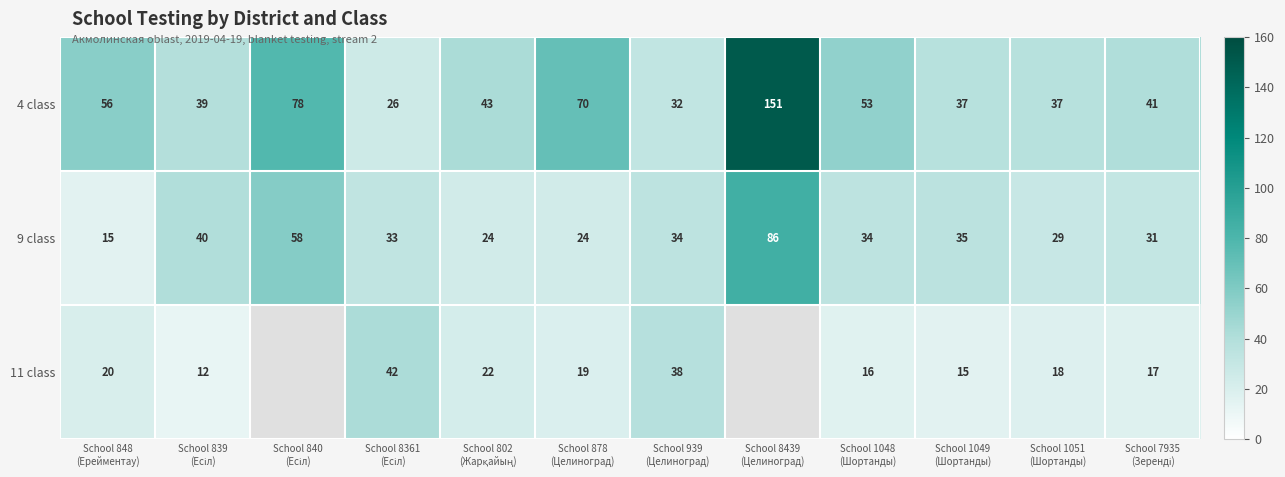

How many values in the 4 class series are below 43?

6